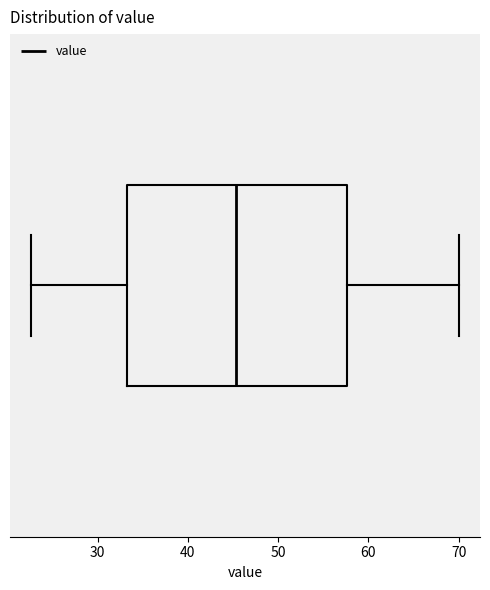

Transcribe this box plot: give where the median line is, the range the box spans, and where the two whiskers end, as read against the x-axis. The values are not printed on the chart, so give them approximately, as read against the axis.

median 45, box 33 to 58, whiskers 23 to 70